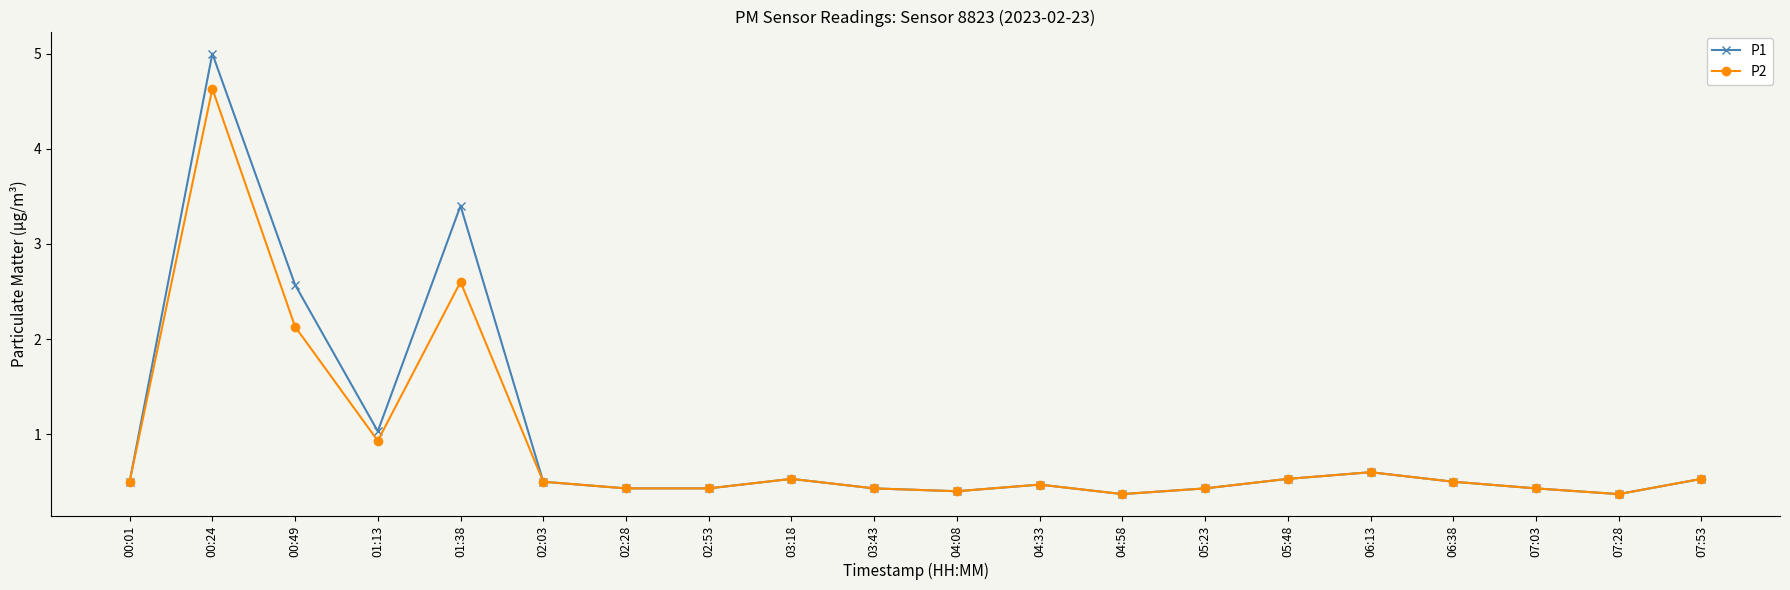

What is the difference between the maximum and minimum values in the P2 series?

4.3